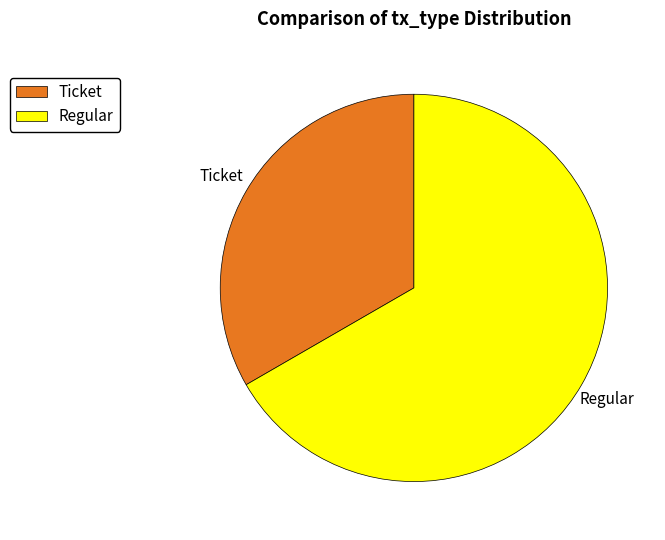

Does Regular represent more than half of the total?

Yes